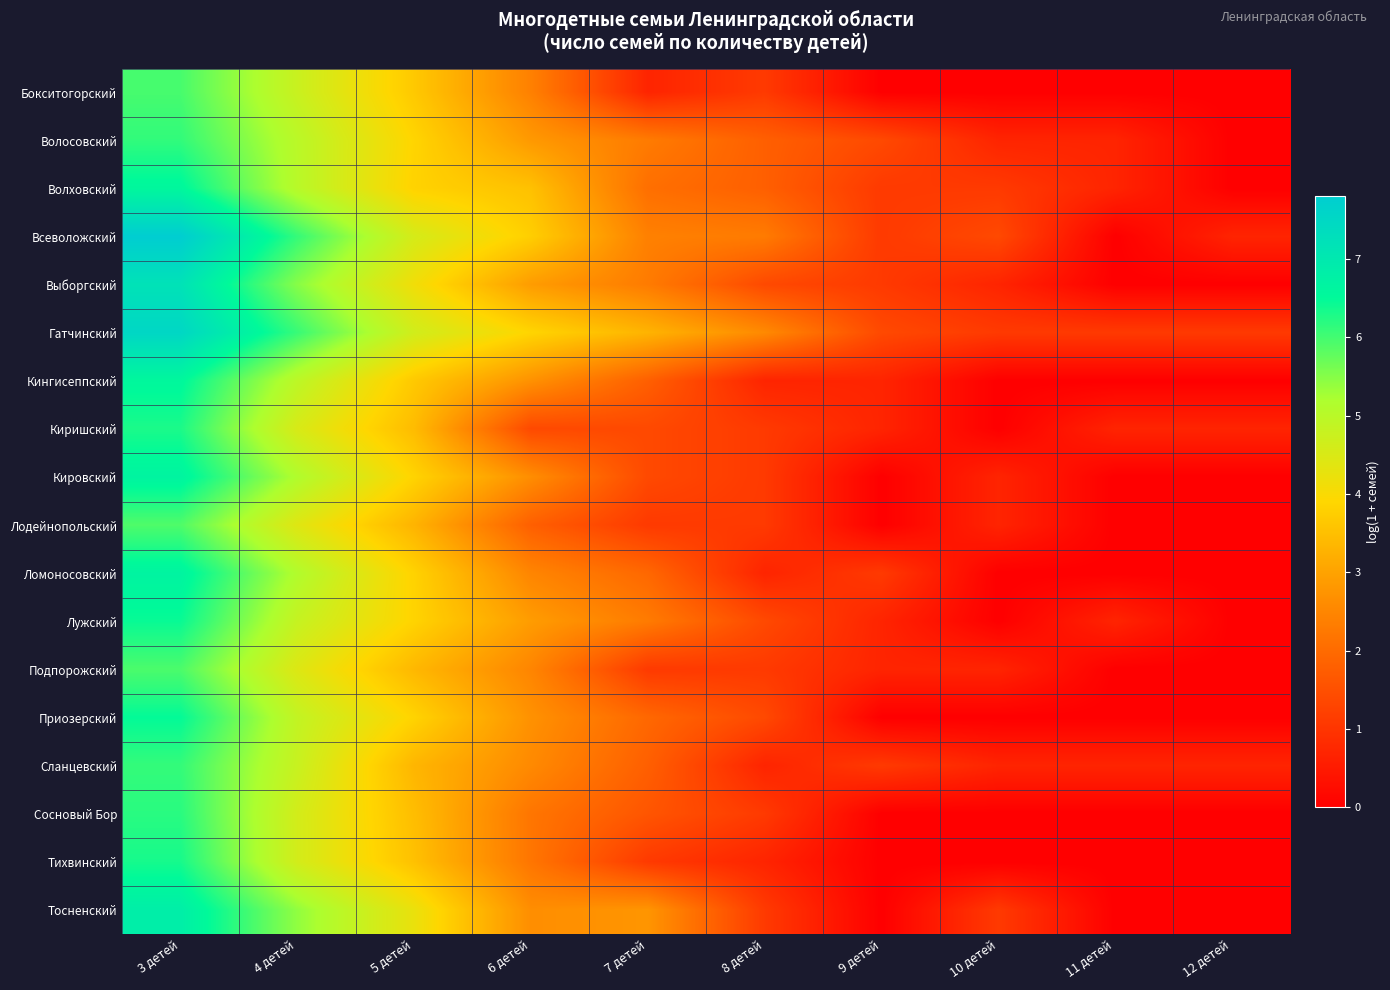

Reading left to right, list all the values displayed in this chart.

Бокситогорский: 3 детей=6.0	4 детей=4.8	5 детей=3.7	6 детей=2.4	7 детей=0.7	8 детей=1.1	9 детей=0.0	10 детей=0.0	11 детей=0.0	12 детей=0.0
Волосовский: 3 детей=6.1	4 детей=5.0	5 детей=3.9	6 детей=2.8	7 детей=2.3	8 детей=1.8	9 детей=1.4	10 детей=0.7	11 детей=0.7	12 детей=0.0
Волховский: 3 детей=6.6	4 детей=5.0	5 детей=3.8	6 детей=3.5	7 детей=2.1	8 детей=1.8	9 детей=1.1	10 детей=1.1	11 детей=0.7	12 детей=0.0
Всеволожский: 3 детей=7.8	4 детей=6.1	5 детей=4.6	6 детей=3.8	7 детей=2.4	8 детей=2.3	9 детей=1.1	10 детей=1.4	11 детей=0.0	12 детей=0.7
Выборгский: 3 детей=7.2	4 детей=5.5	5 детей=4.1	6 детей=2.9	7 детей=2.3	8 детей=1.4	9 детей=1.1	10 детей=0.7	11 детей=0.0	12 детей=0.0
Гатчинский: 3 детей=7.5	4 детей=6.1	5 детей=4.6	6 детей=3.9	7 детей=3.3	8 детей=2.6	9 детей=1.4	10 детей=1.1	11 детей=1.1	12 детей=1.1
Кингисеппский: 3 детей=6.6	4 детей=5.0	5 детей=3.7	6 детей=2.7	7 детей=1.8	8 детей=0.7	9 детей=0.7	10 детей=0.0	11 детей=0.0	12 детей=0.0
Киришский: 3 детей=6.3	4 детей=4.5	5 детей=3.4	6 детей=1.4	7 детей=1.4	8 детей=1.1	9 детей=0.7	10 детей=0.0	11 детей=0.7	12 детей=0.7
Кировский: 3 детей=6.7	4 детей=5.1	5 детей=3.9	6 детей=2.6	7 детей=1.4	8 детей=1.1	9 детей=0.0	10 детей=0.7	11 детей=0.0	12 детей=0.0
Лодейнопольский: 3 детей=5.9	4 детей=4.4	5 детей=3.3	6 детей=1.8	7 детей=1.1	8 детей=1.1	9 детей=0.0	10 детей=0.7	11 детей=0.0	12 детей=0.0
Ломоносовский: 3 детей=6.7	4 детей=5.1	5 детей=3.8	6 детей=2.5	7 детей=1.9	8 детей=0.7	9 детей=1.1	10 детей=0.0	11 детей=0.0	12 детей=0.0
Лужский: 3 детей=6.4	4 детей=4.8	5 детей=3.9	6 детей=2.9	7 детей=2.3	8 детей=1.4	9 детей=0.7	10 детей=0.0	11 детей=0.7	12 детей=0.0
Подпорожский: 3 детей=5.9	4 детей=4.4	5 детей=3.4	6 детей=2.5	7 детей=1.1	8 детей=1.1	9 детей=0.7	10 детей=0.7	11 детей=0.0	12 детей=0.0
Приозерский: 3 детей=6.5	4 детей=4.9	5 детей=3.9	6 детей=2.7	7 детей=1.9	8 детей=1.4	9 детей=0.0	10 детей=0.0	11 детей=0.0	12 детей=0.0
Сланцевский: 3 детей=6.1	4 детей=4.8	5 детей=3.3	6 детей=2.6	7 детей=1.8	8 детей=0.7	9 детей=1.1	10 детей=0.7	11 детей=0.7	12 детей=0.7
Сосновый Бор: 3 детей=6.2	4 детей=4.6	5 детей=3.5	6 детей=2.2	7 детей=1.6	8 детей=1.1	9 детей=0.0	10 детей=0.0	11 детей=0.0	12 детей=0.0
Тихвинский: 3 детей=6.3	4 детей=4.6	5 детей=3.5	6 детей=2.2	7 детей=1.1	8 детей=0.7	9 детей=0.0	10 детей=0.0	11 детей=0.0	12 детей=0.0
Тосненский: 3 детей=6.8	4 детей=5.4	5 детей=4.2	6 детей=2.6	7 детей=2.8	8 детей=1.1	9 детей=0.0	10 детей=1.1	11 детей=0.0	12 детей=0.0